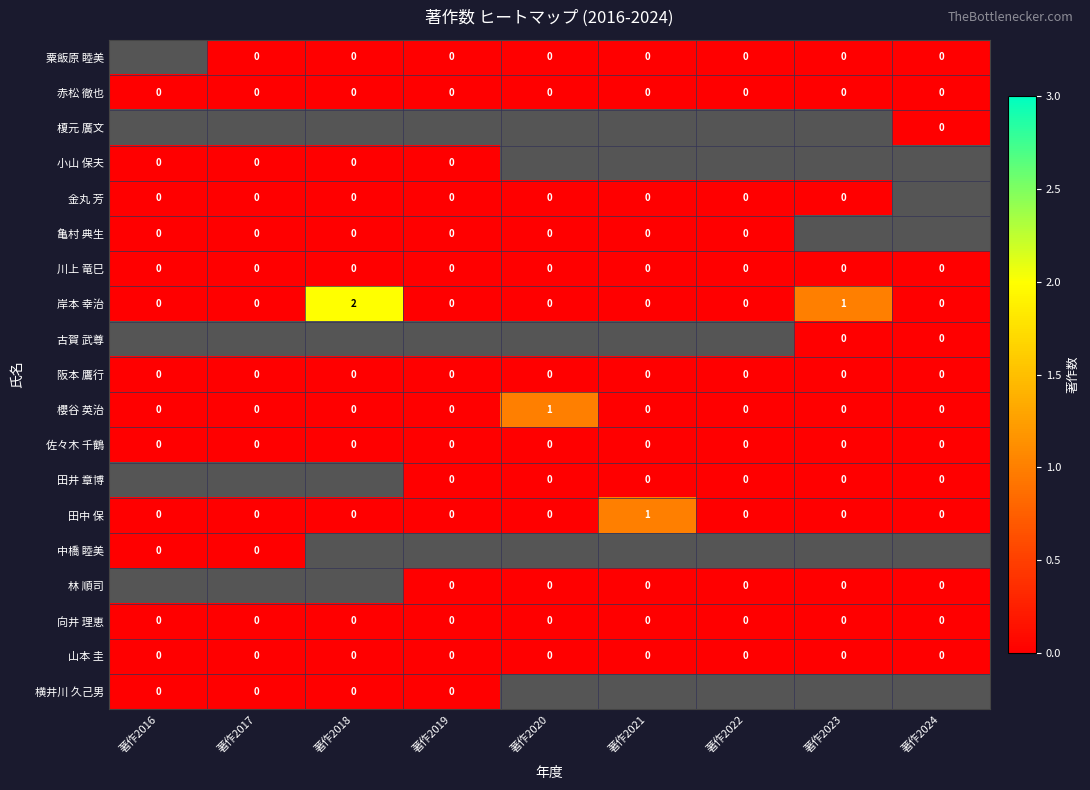

The 櫻谷 英治 series shows 0 at 著作2022. True or false?

True